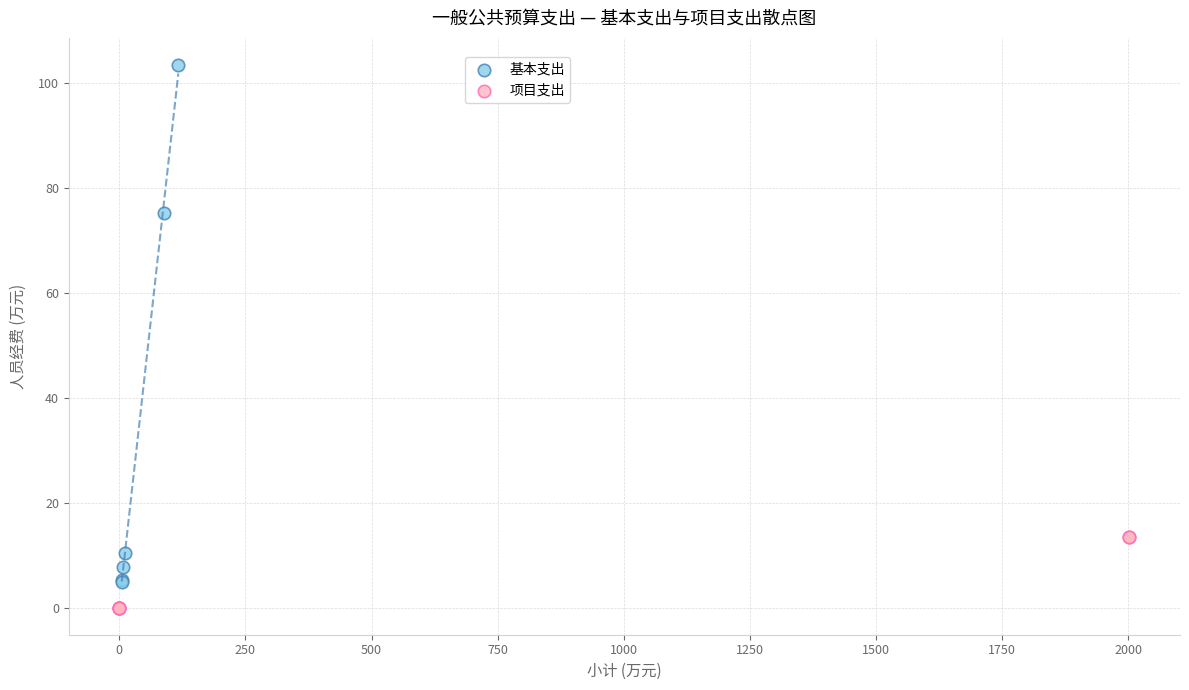

What are all the series names shown in the legend?

基本支出, 项目支出